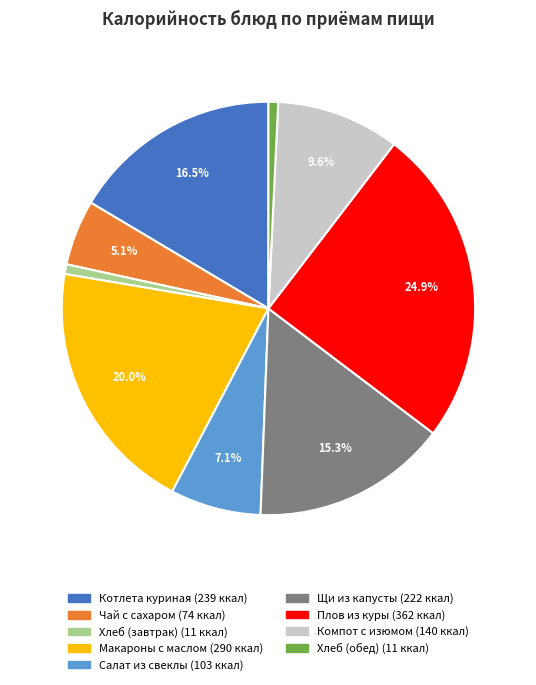

Is there any slice that represents more than half of the pie?

No